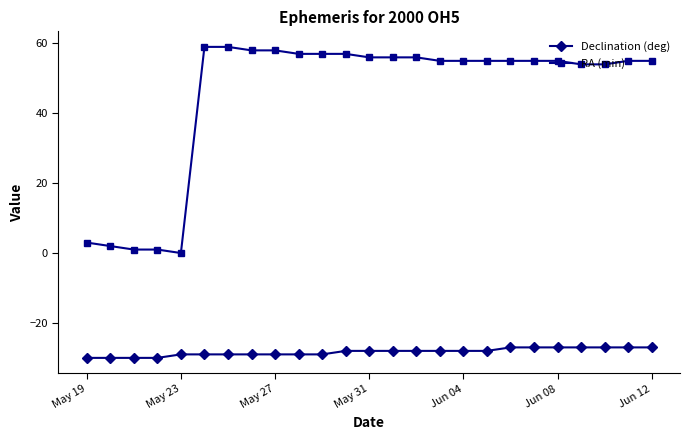

Rank the series by their maximum value, from lowest to highest.

Declination (deg), RA (min)